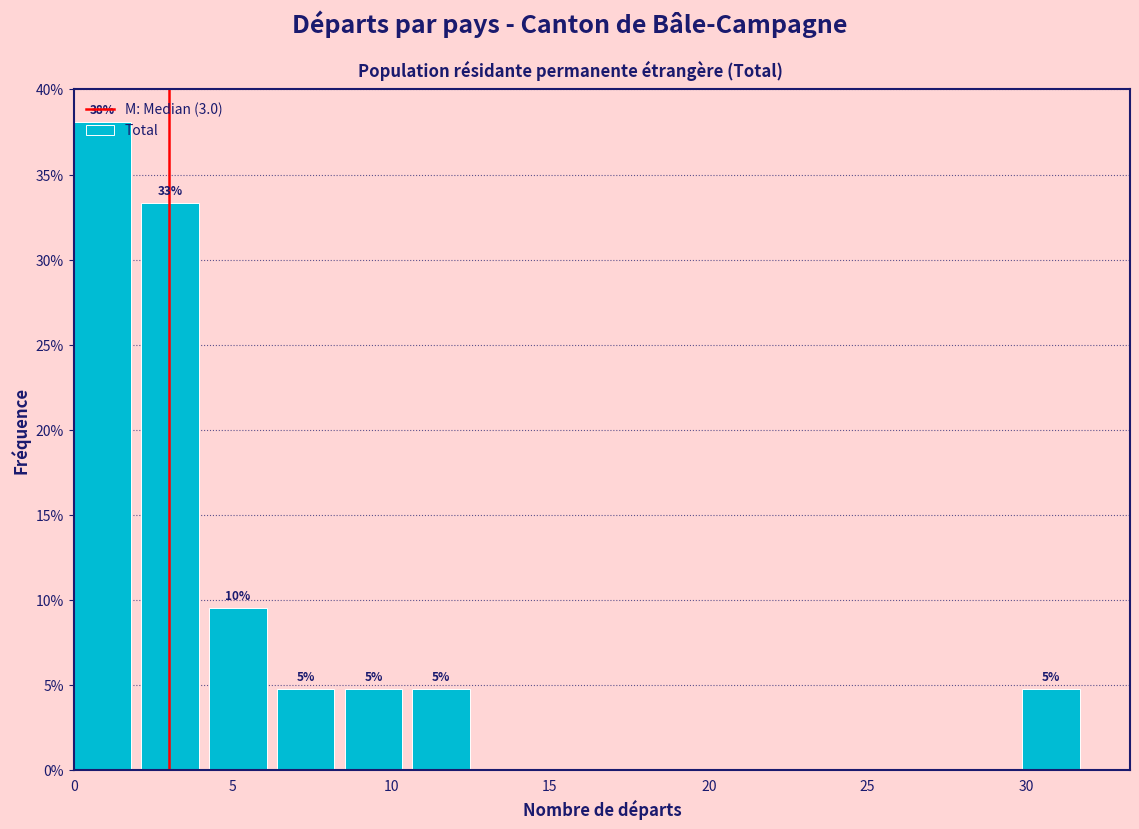

Over which range of the x-axis is the bar tallest?

0.0 to 2.0